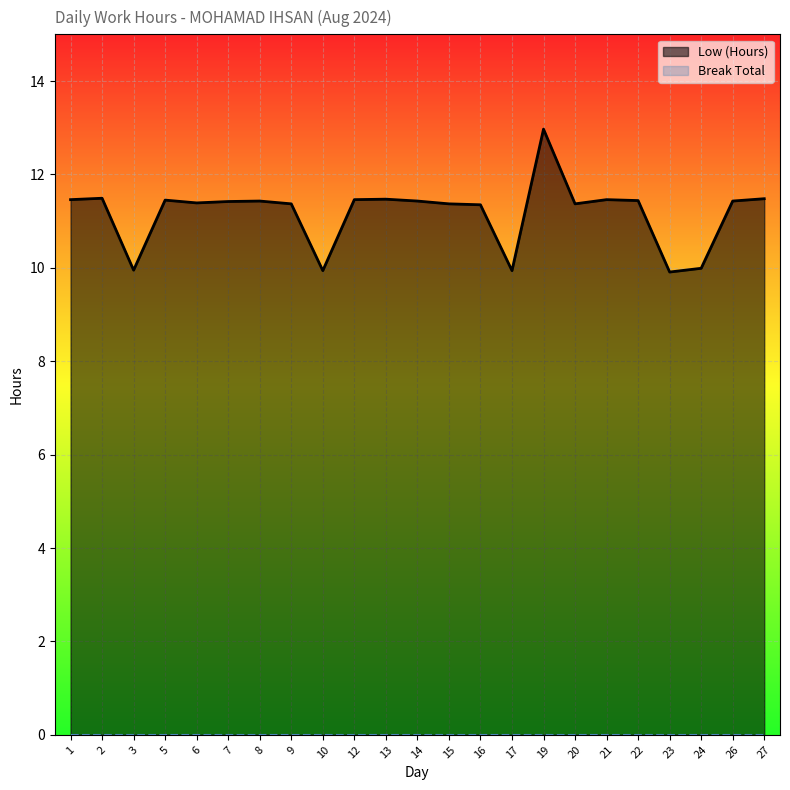

At which label does Low (Hours) reach its minimum?

23